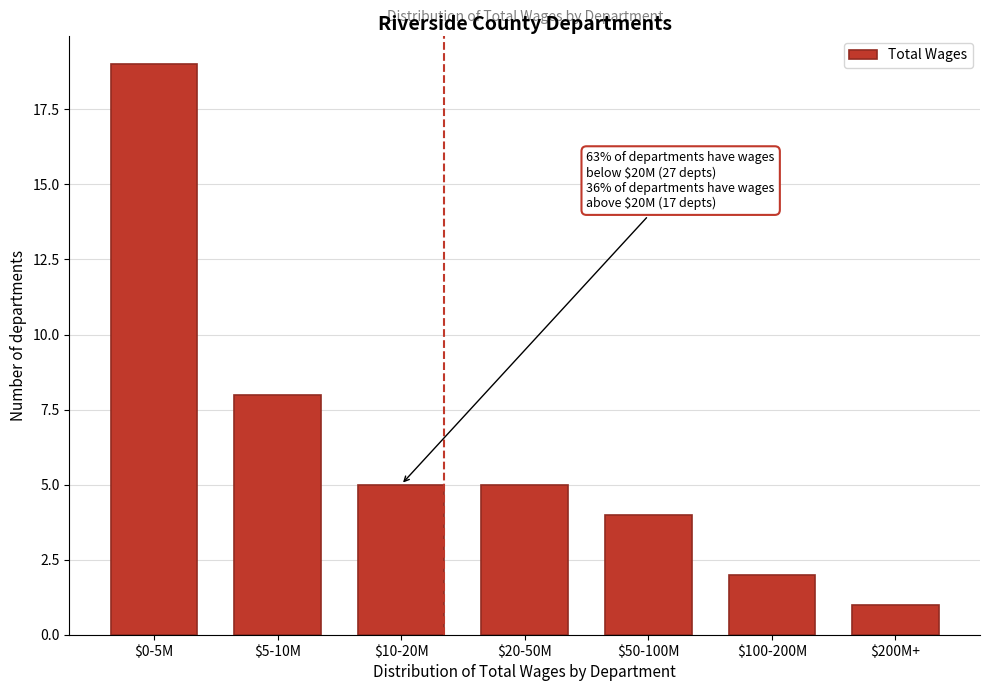

Reading left to right, extract all data points from this chart.

19	8	5	5	4	2	1